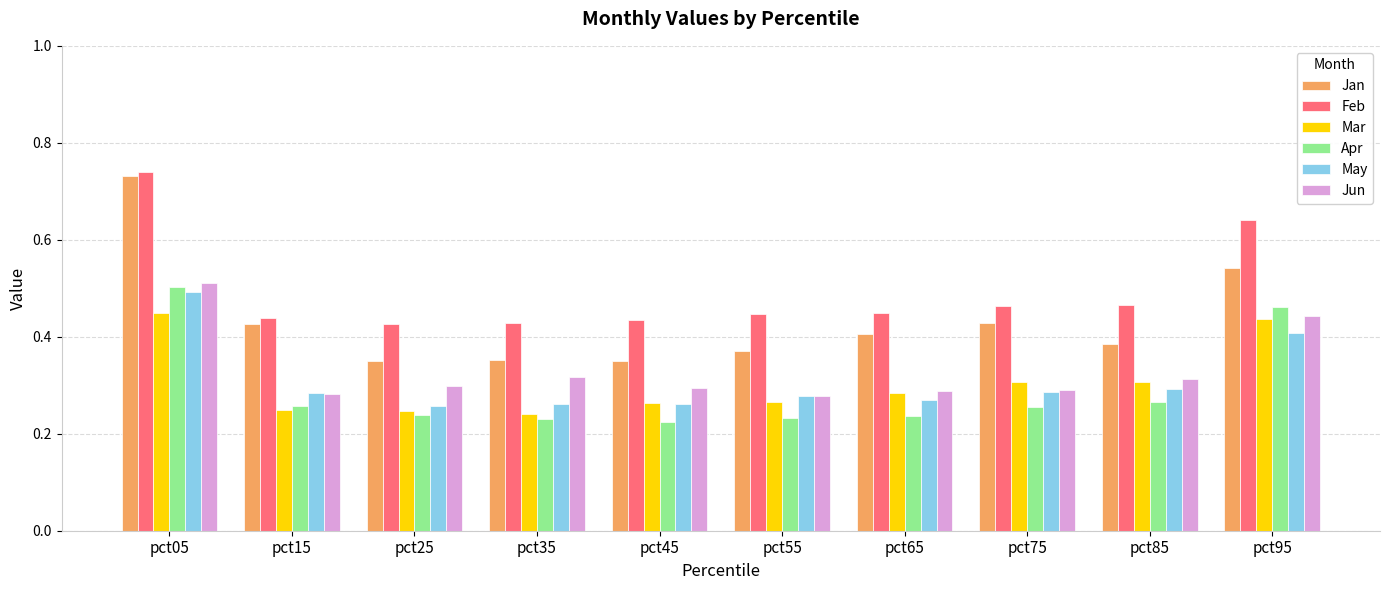

Which label corresponds to the largest value in the chart?

pct05